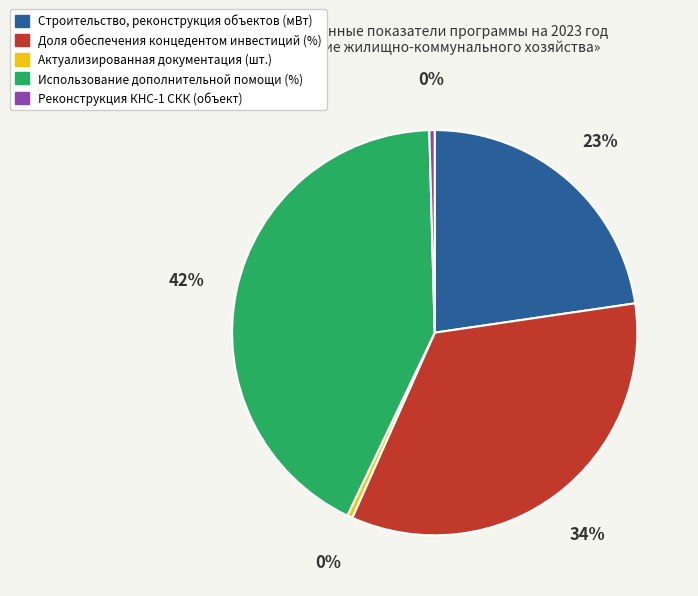

How many slices are in this pie chart?

5